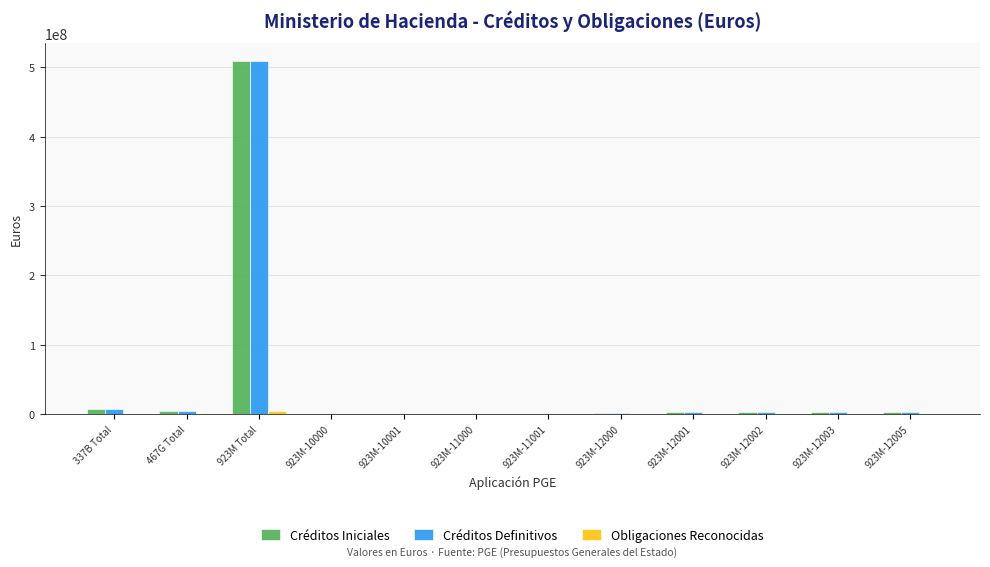

At which label does Créditos Iniciales reach its peak?

923M Total